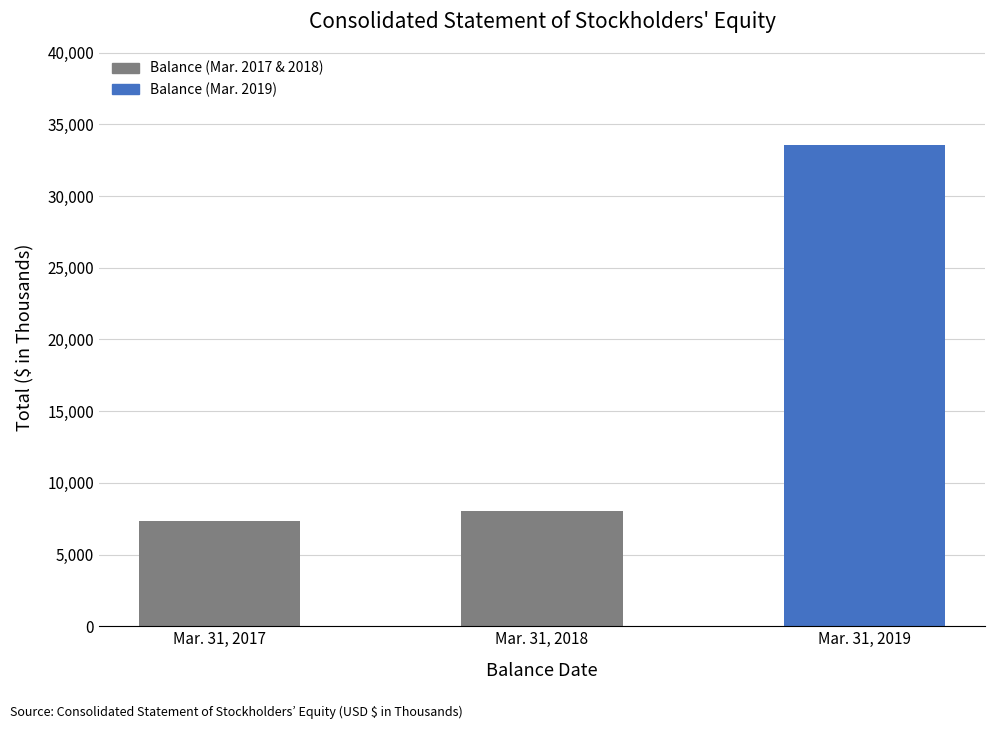

Which label corresponds to the smallest value in the chart?

Mar. 31, 2017